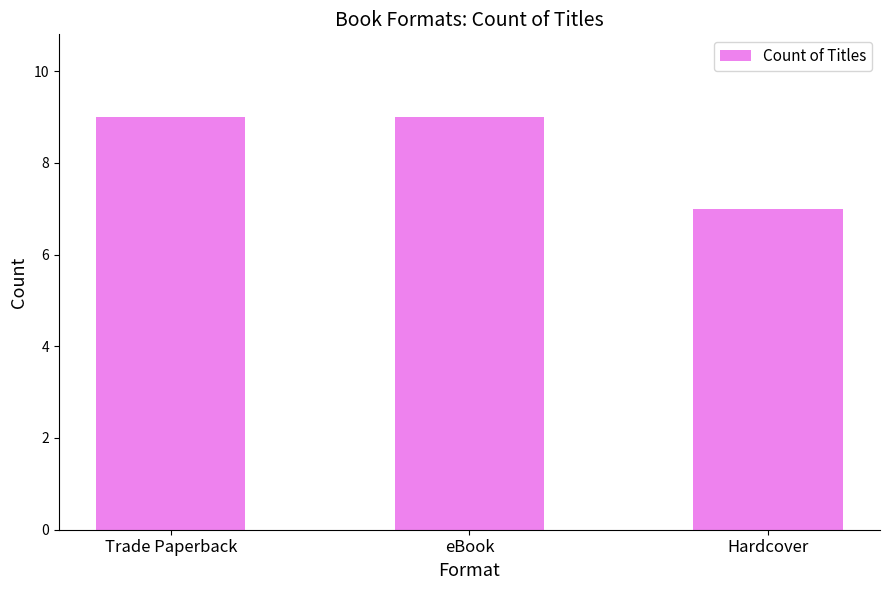

Reading left to right, transcribe all the data shown in this chart.

9	9	7